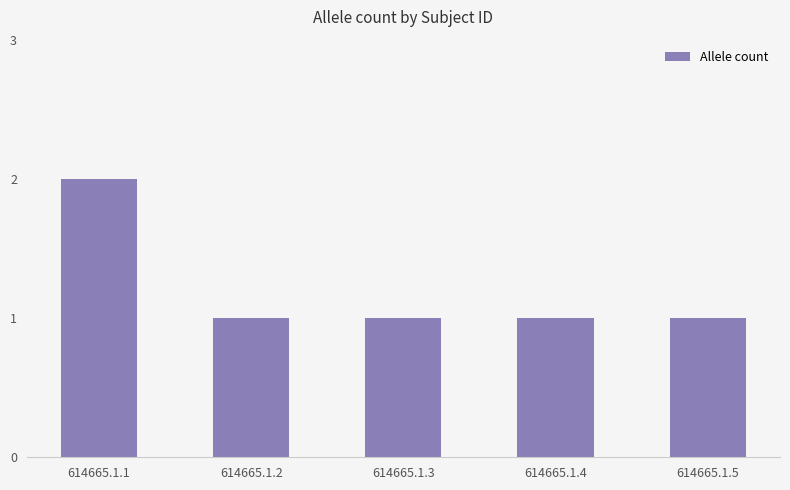

Reading left to right, extract all data points from this chart.

2	1	1	1	1